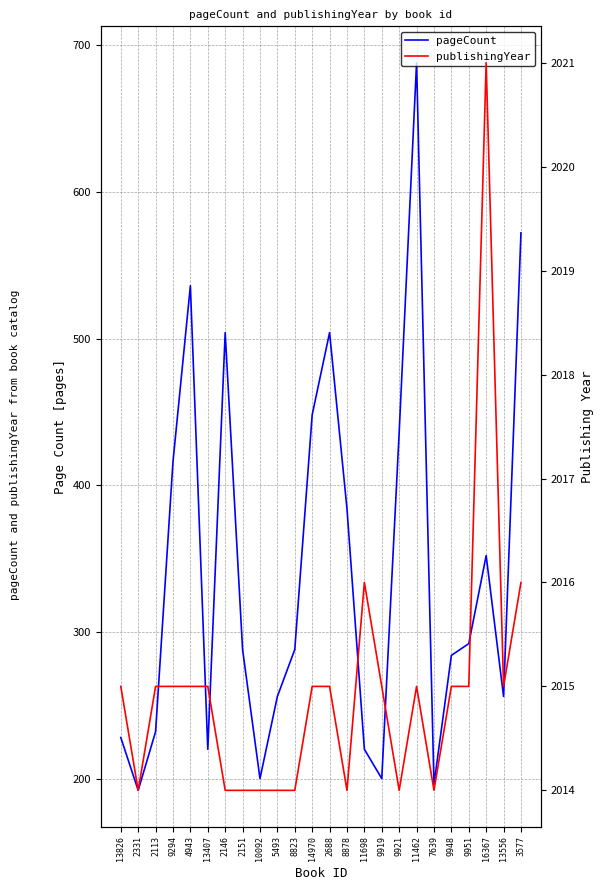

Is the value of pageCount at 2146 greater than the value of publishingYear at 3577?

No